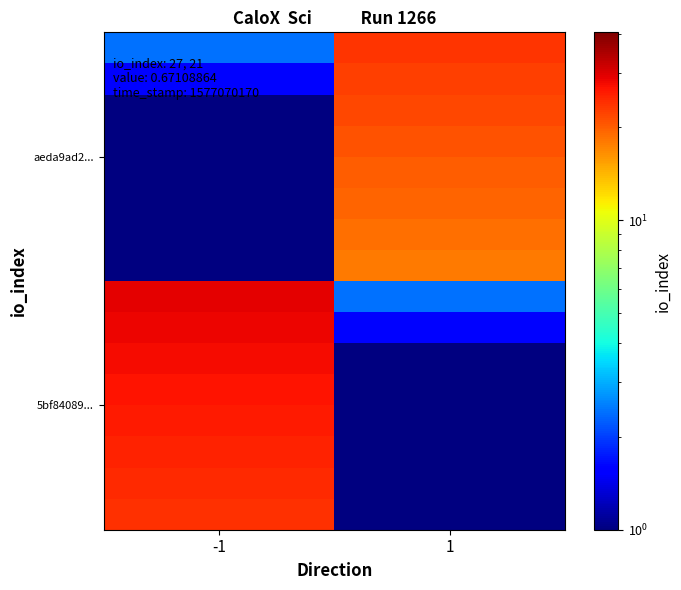

Count the number of data series in this chart.

16